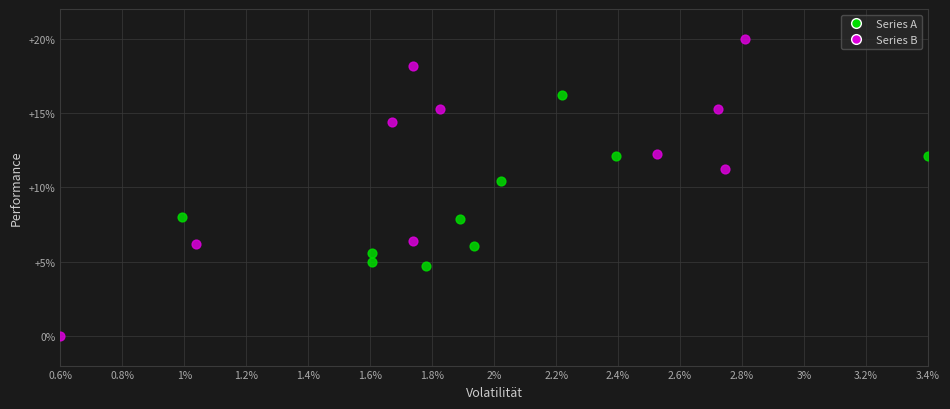

Which series reaches the maximum Y coordinate?

Series B